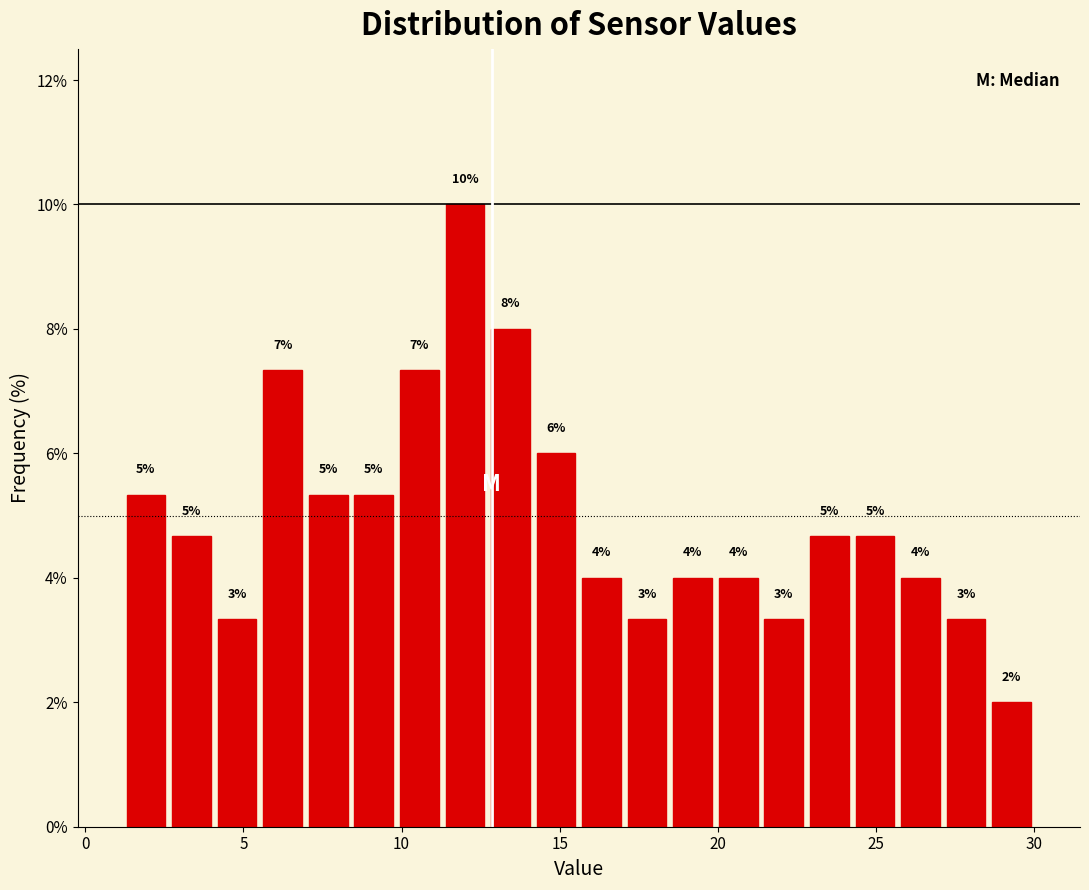

Around what value on the x-axis is the tallest bar? Give the approximate position of its centre, as read against the axis.

12.0